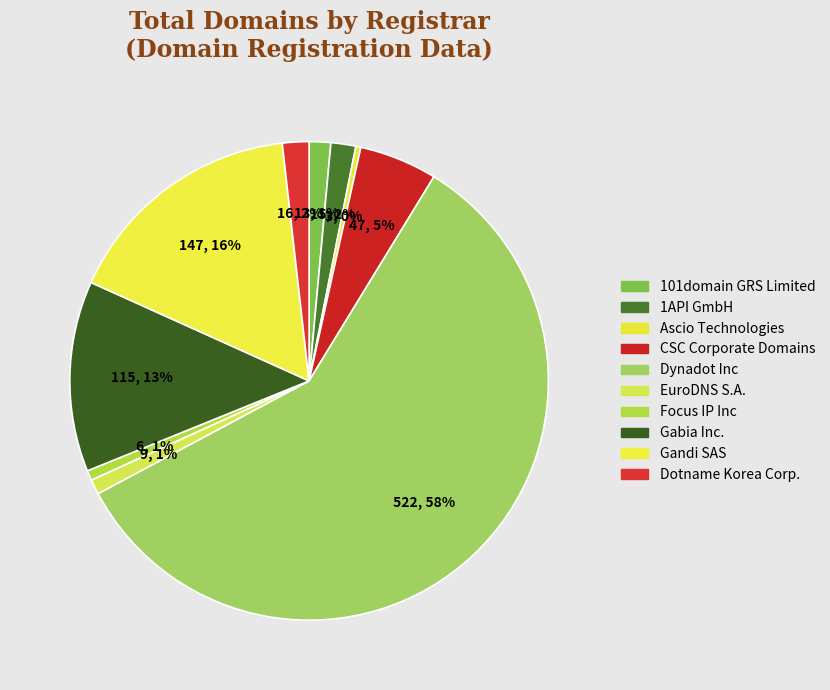

Approximately how many times larger is the value at Focus IP Inc compared to 101domain GRS Limited?

0.5